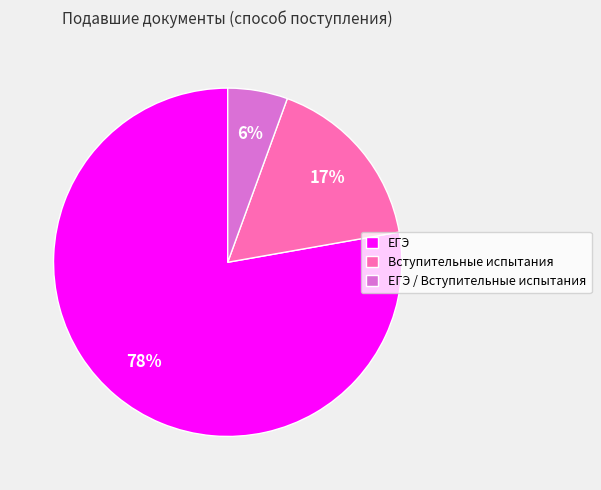

What percentage is the ЕГЭ / Вступительные испытания slice, to the nearest percent?

6%